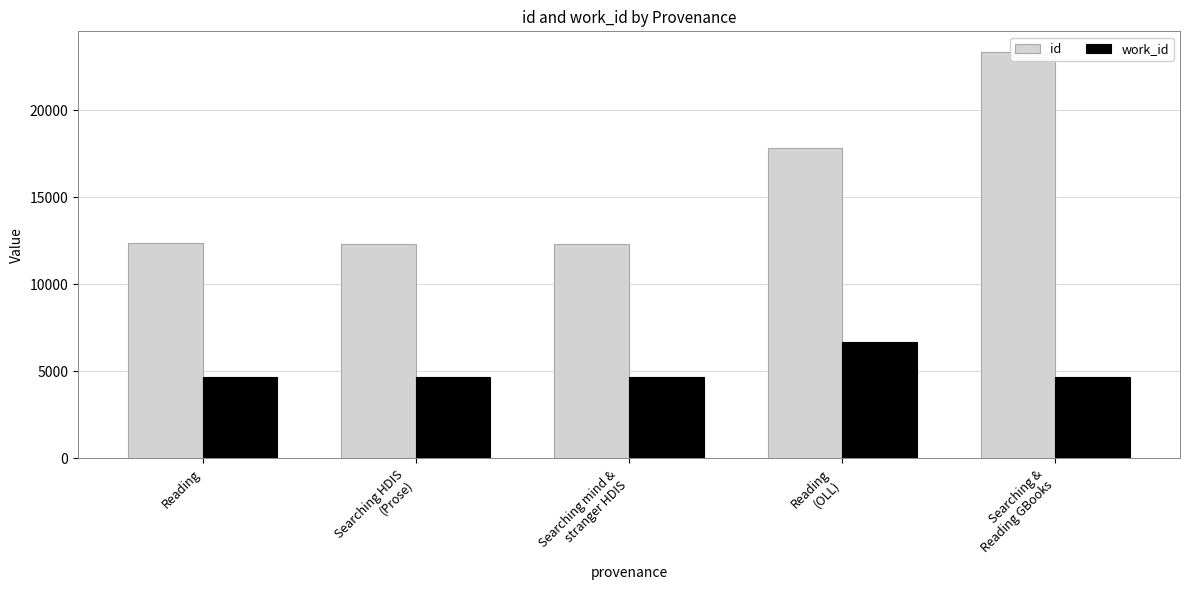

The work_id series shows 6709 at Reading
(OLL). True or false?

True